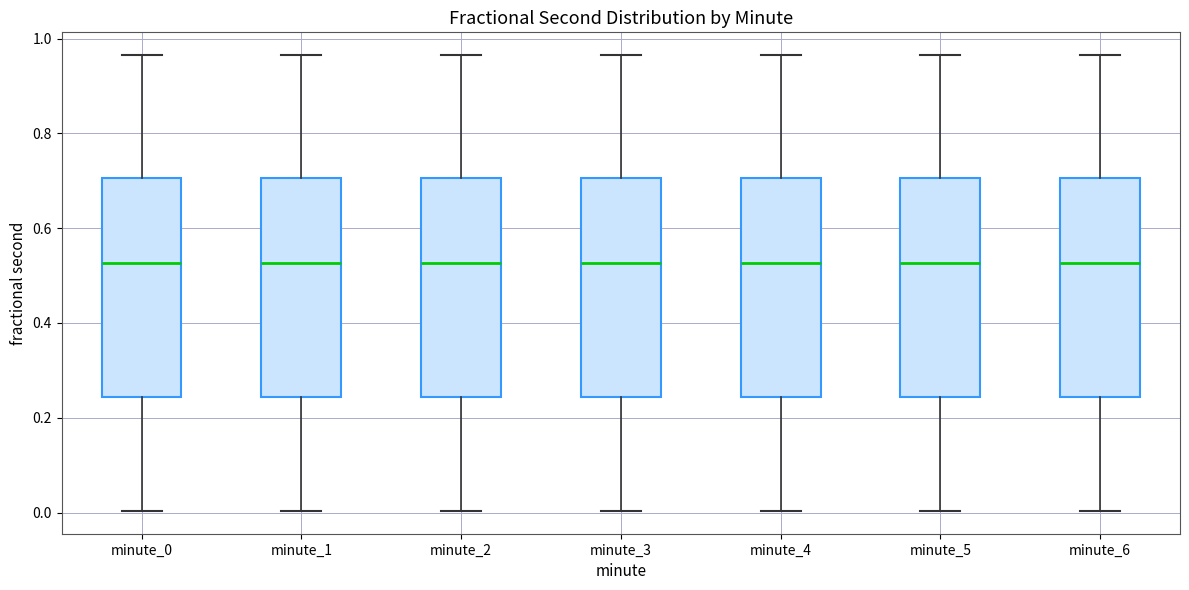

Where is the upper edge of the box for minute_0 on the y-axis? The values are not printed on the chart, so give them approximately, as read against the axis.

0.70